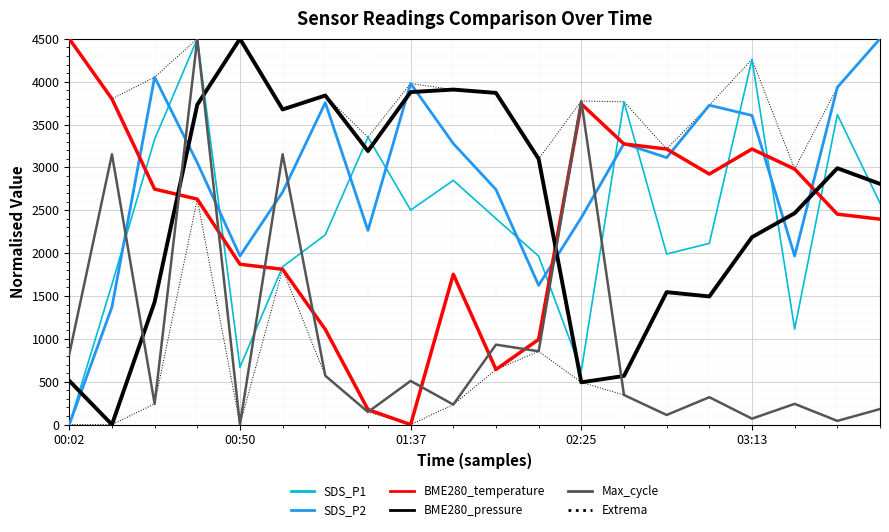

Which series changed the most between 5 and 6?

Max_cycle